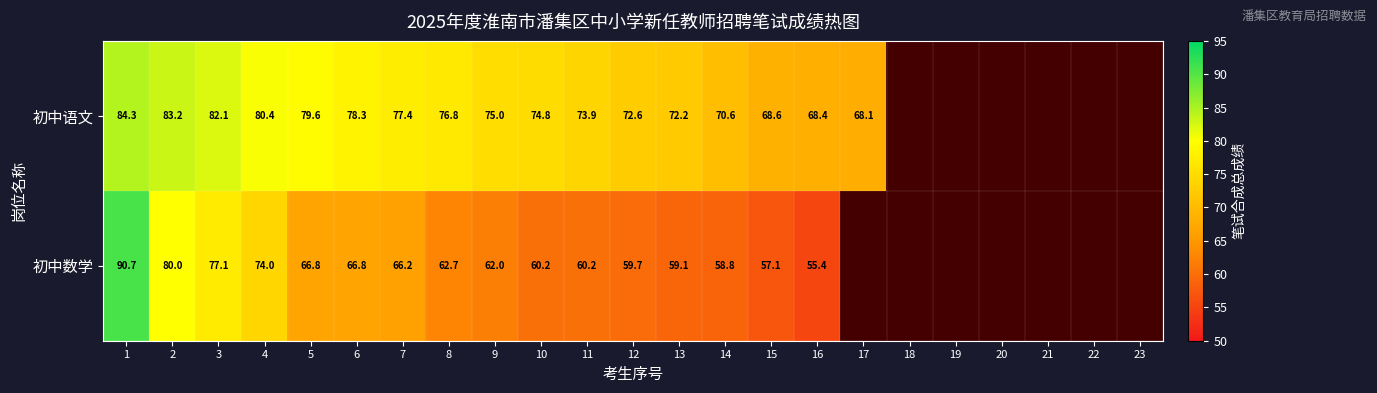

Count the number of categories in the chart.

23